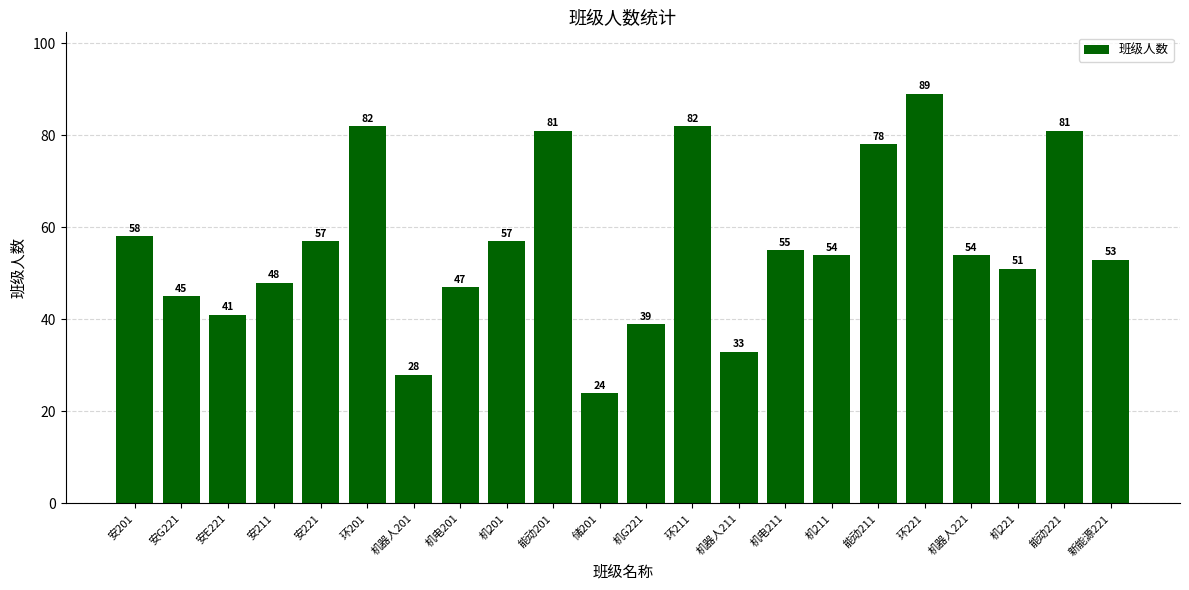

The chart shows a value of 139 at 环211. True or false?

False